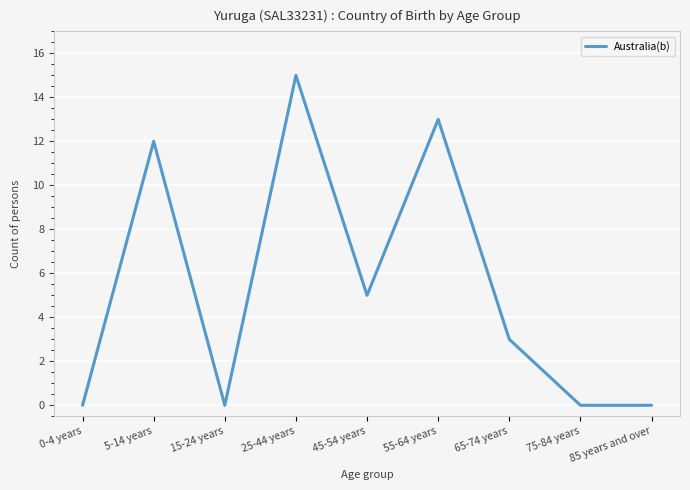

What is the difference between the maximum and minimum values?

15